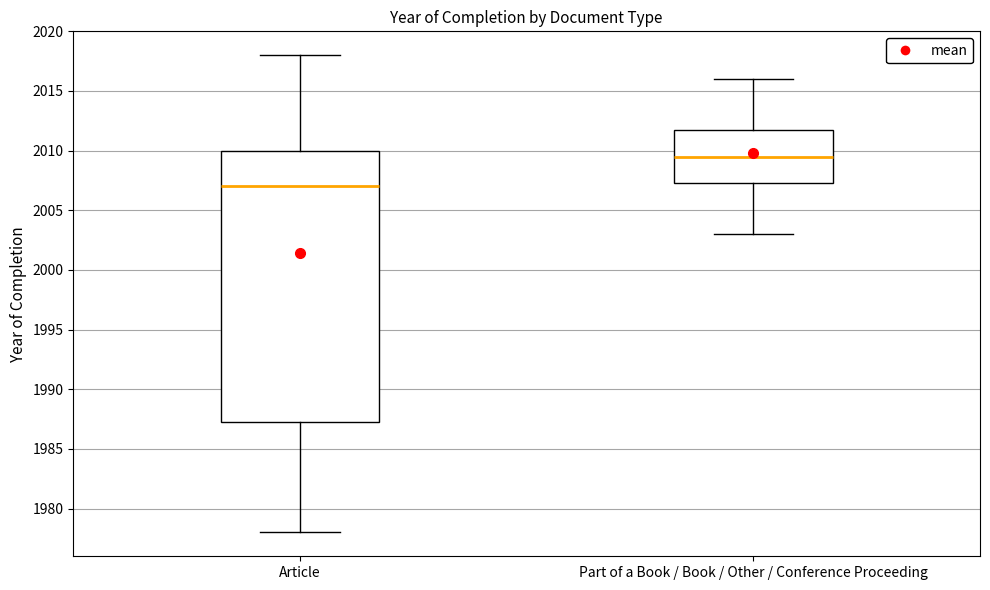

Which box is the tallest, from its lower edge to its upper edge?

Article